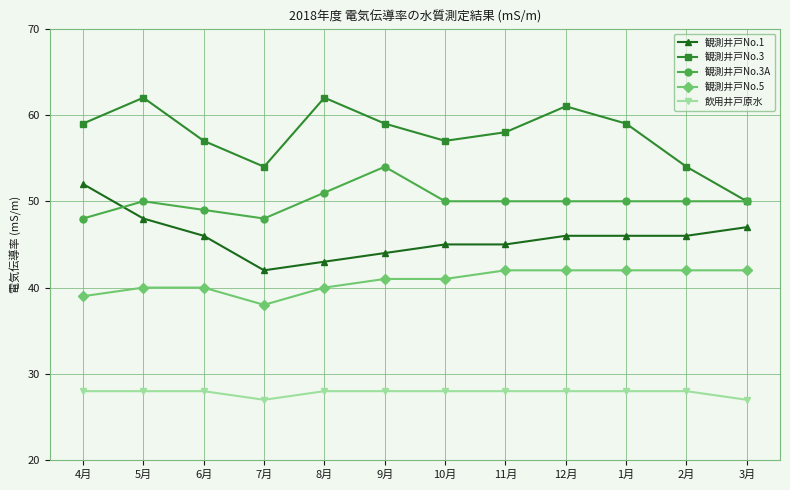

What is the minimum value for 観測井戸No.1?

42